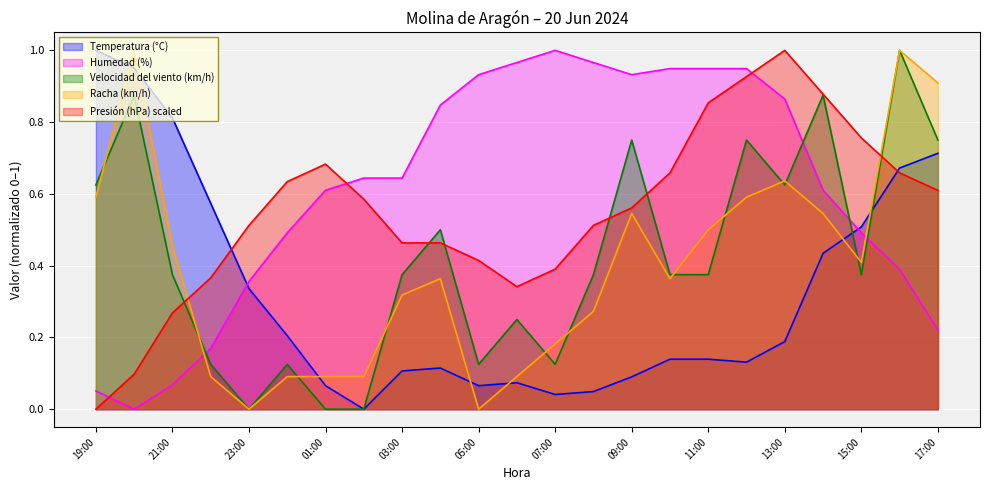

What is the difference between the Humedad (%) values at 01:00 and 16:00?

0.2